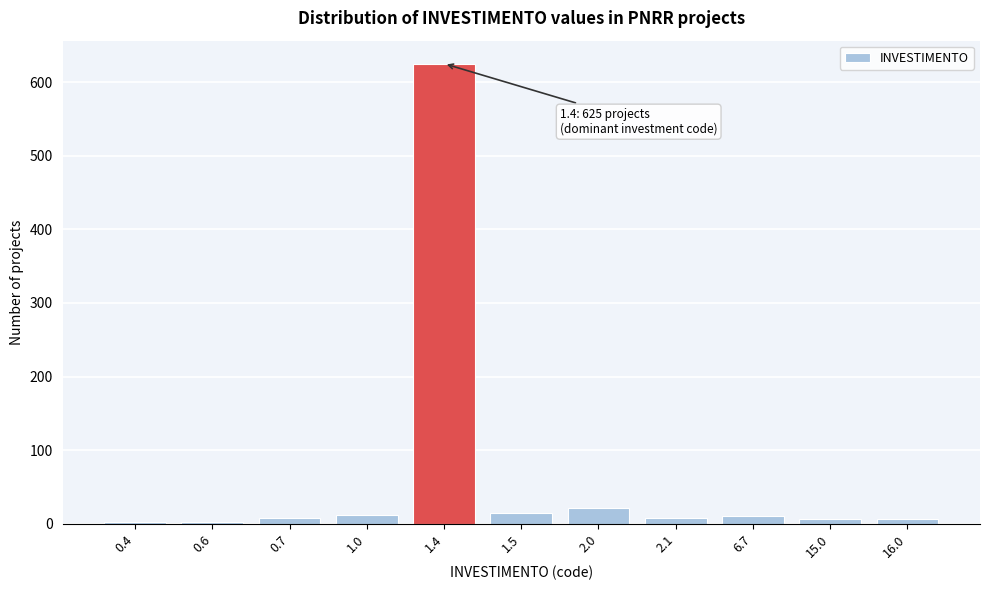

What is the average value?

65